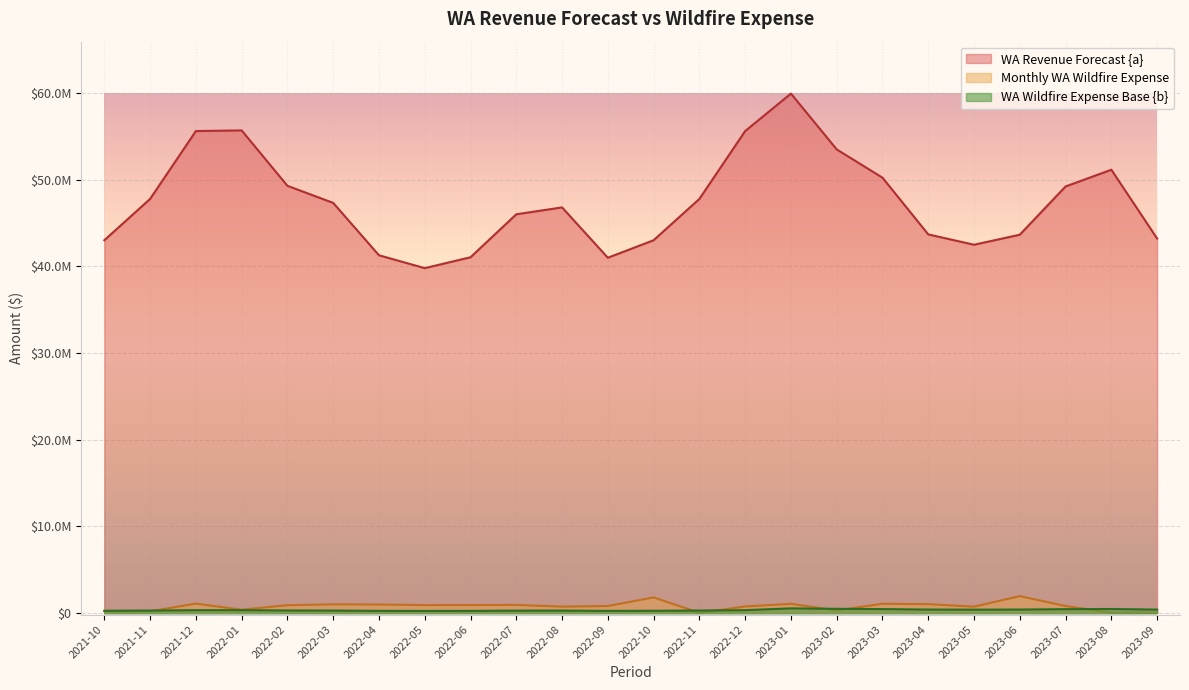

What is the label of the 6th point from the left?

2022-03